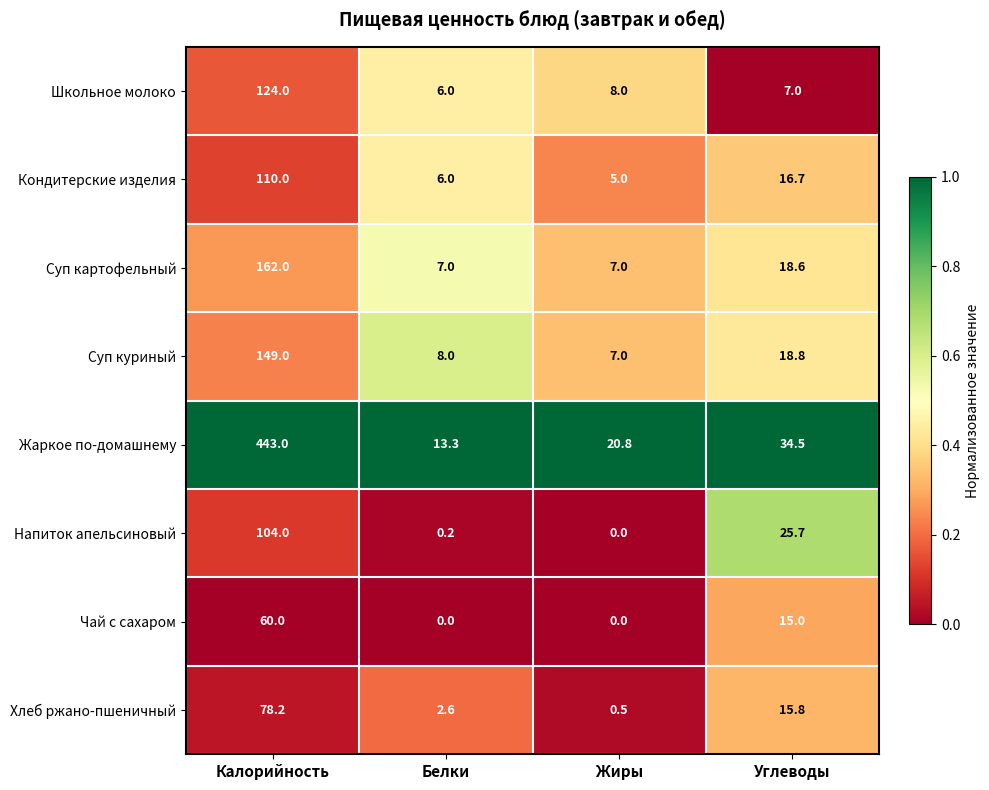

Which series has the largest total across all categories?

Жаркое по-домашнему